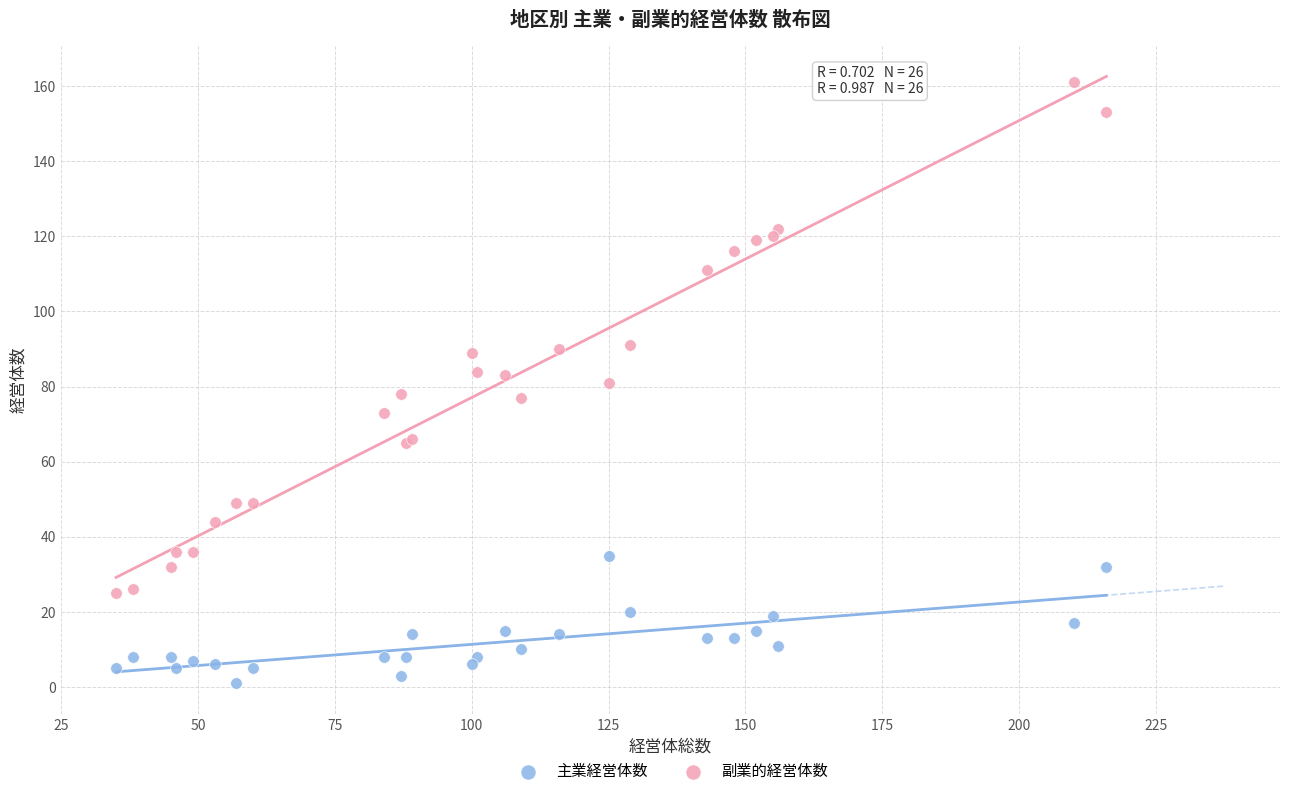

Which series reaches the minimum Y coordinate?

主業経営体数